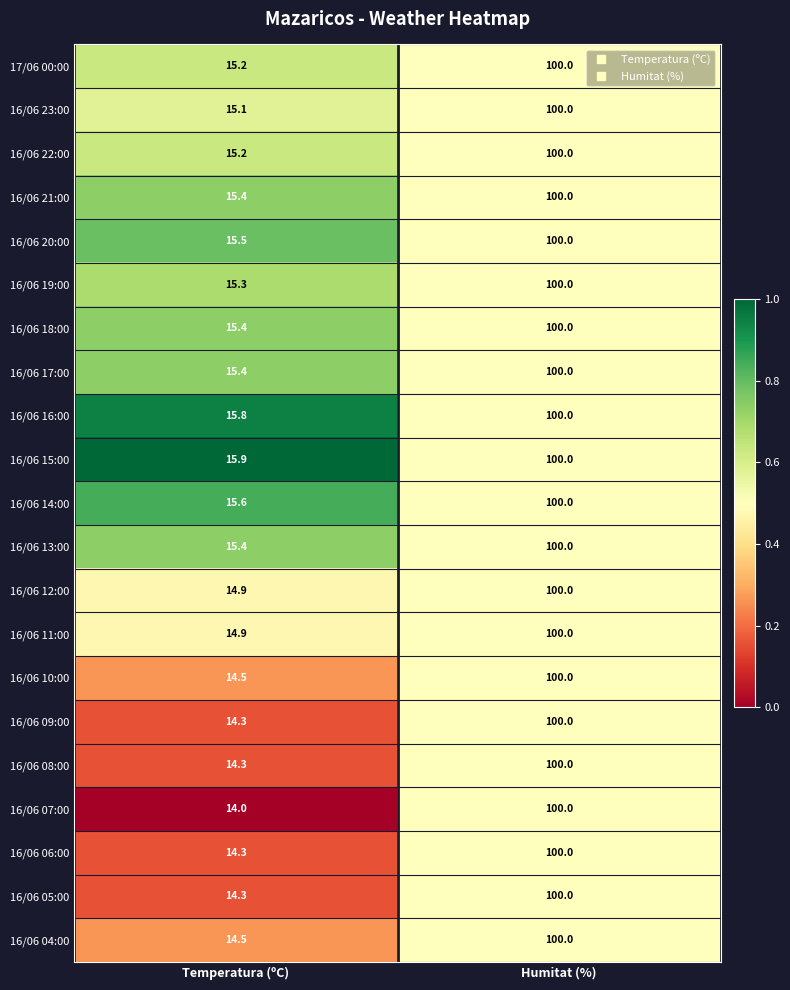

What is the maximum value shown in the chart?

100.0